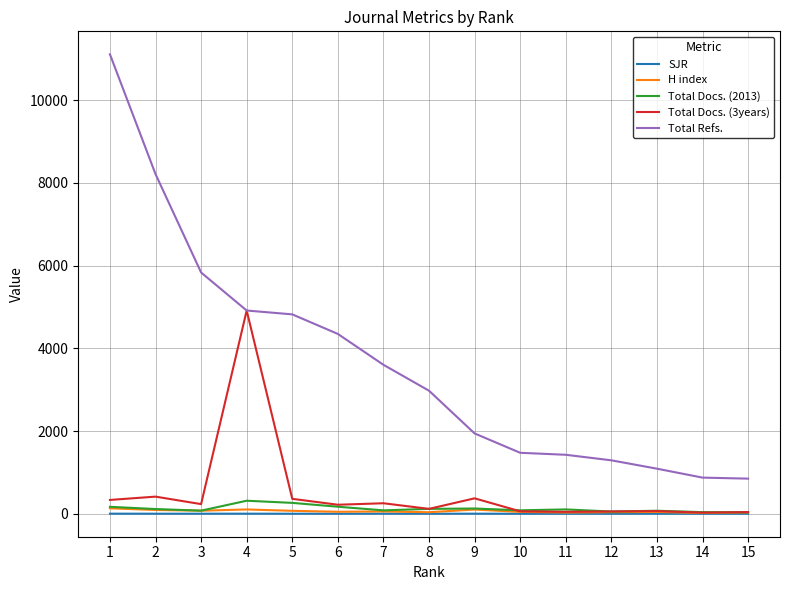

What is the sum of the Total Docs. (2013) values at 14 and 1?

207.0